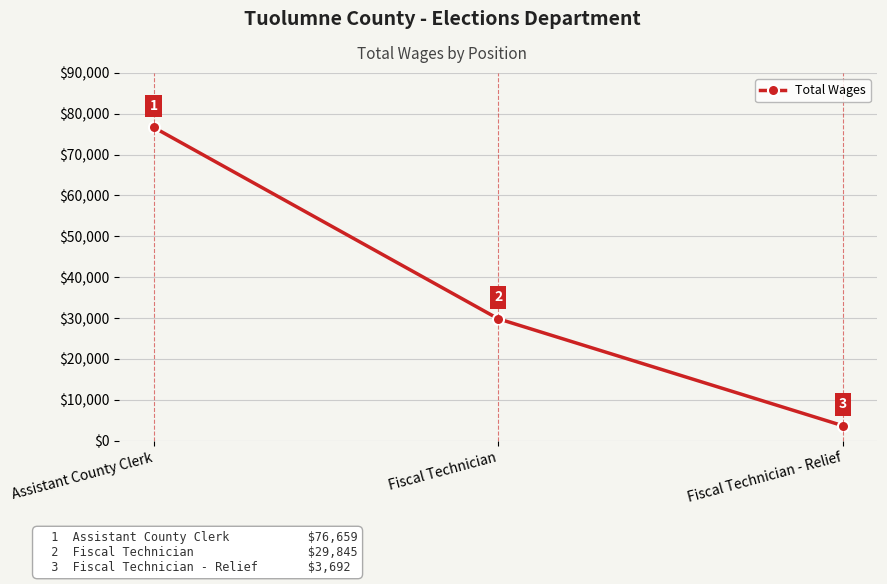

How many lines are shown in the chart?

1